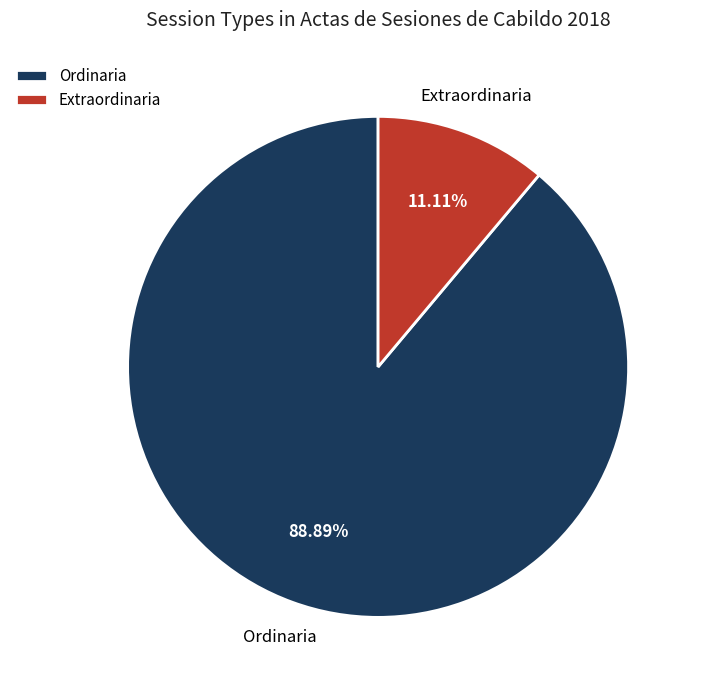

What percentage is the Ordinaria slice, to the nearest percent?

89%